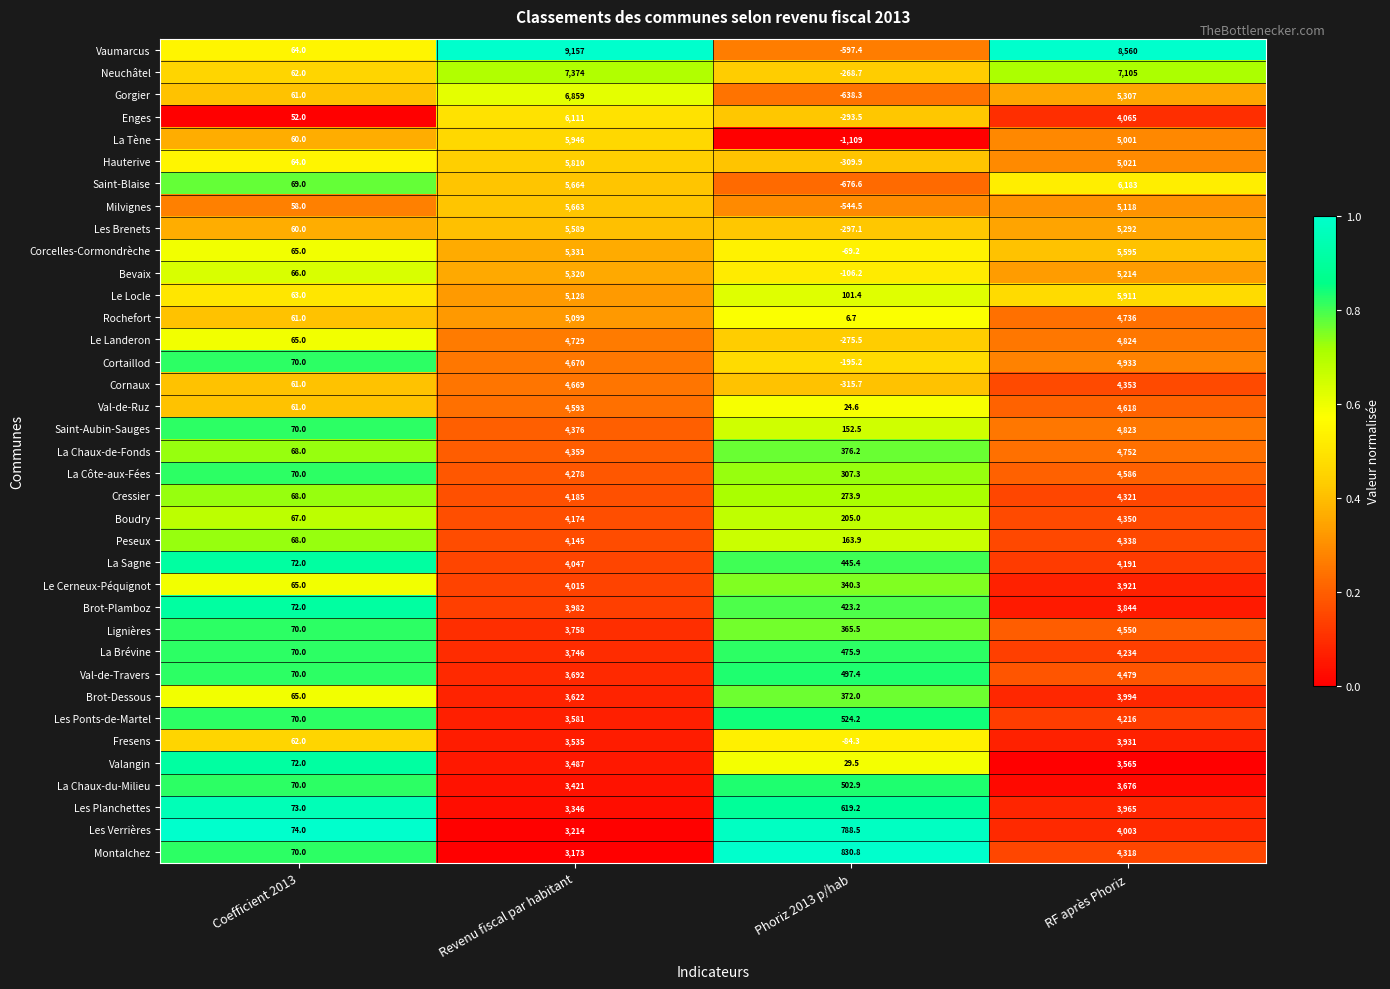

The value of Saint-Blaise at Phoriz 2013 p/hab is -676.6. True or false?

True